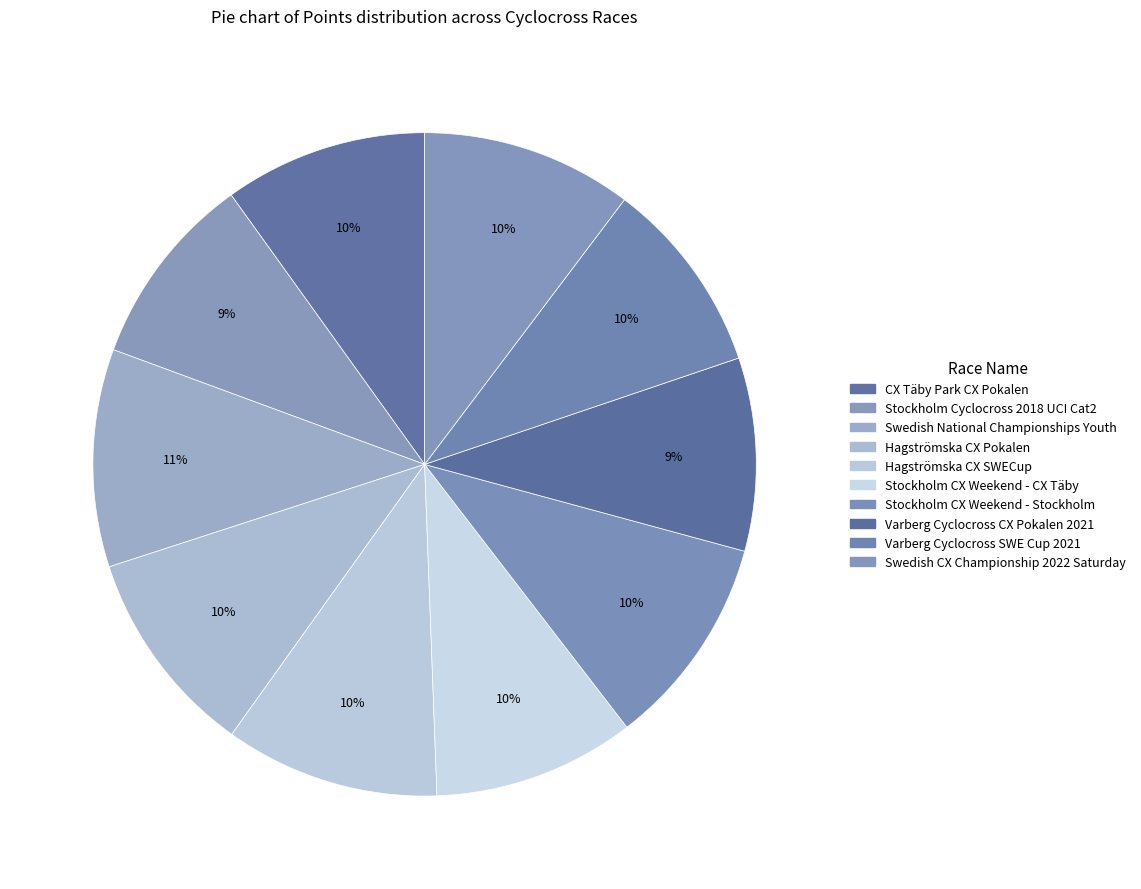

Which has a higher value, Swedish National Championships Youth or Varberg Cyclocross CX Pokalen 2021?

Swedish National Championships Youth